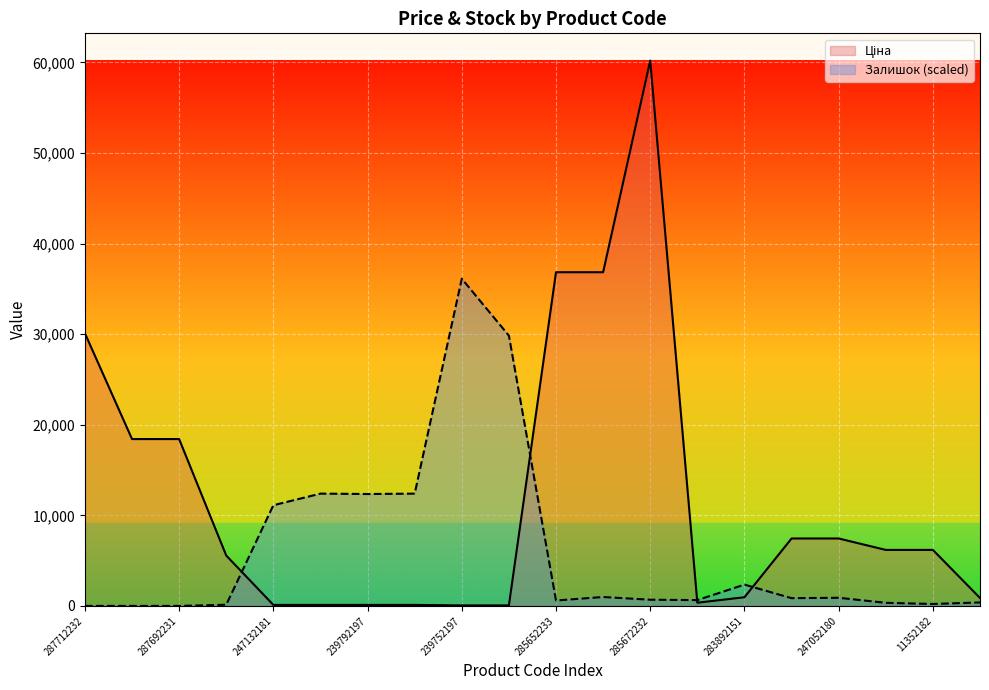

How many distinct data groups are displayed?

2